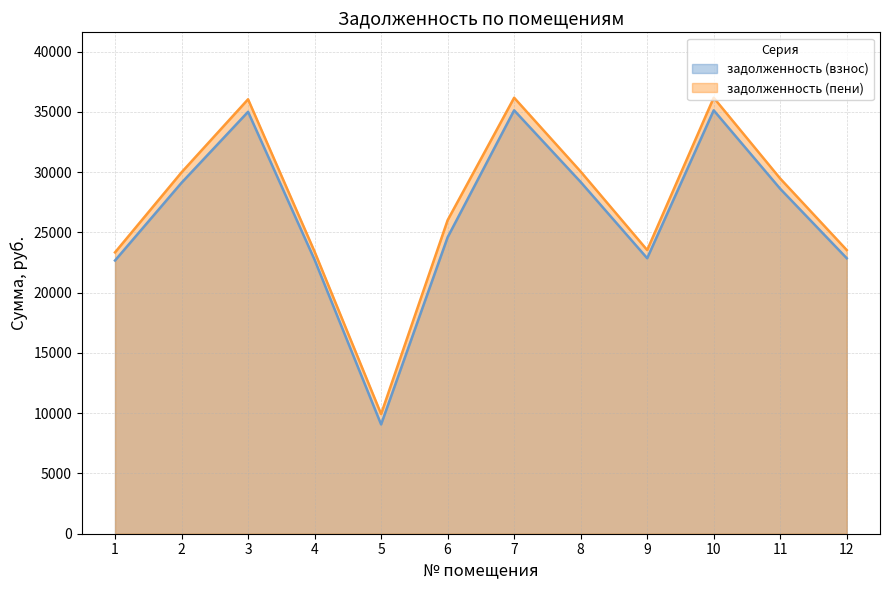

At which label is задолженность (пени) closest to 23051?

1